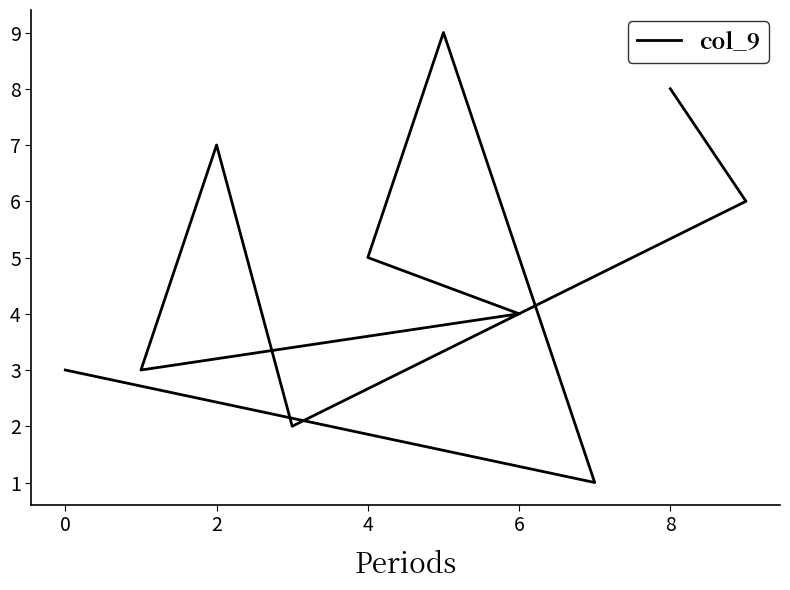

How many points are higher than both their immediate neighbors (excluding endpoints)?

2